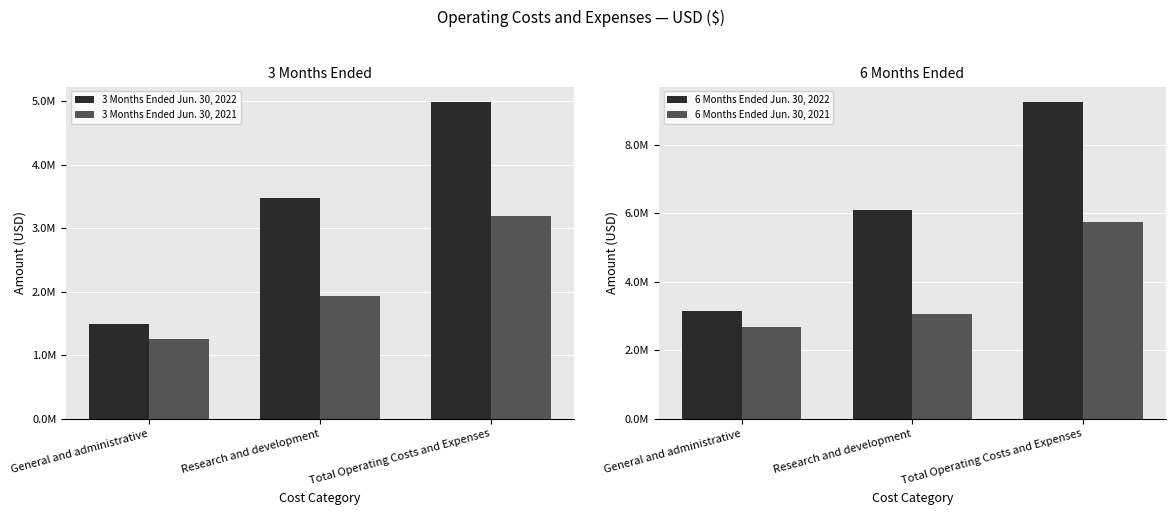

Reading right to left, transcribe all the data shown in this chart.

3 Months Ended Jun. 30, 2022: Total Operating Costs and Expenses=4985000	Research and development=3485000	General and administrative=1500000
3 Months Ended Jun. 30, 2021: Total Operating Costs and Expenses=3197000	Research and development=1932000	General and administrative=1265000
6 Months Ended Jun. 30, 2022: Total Operating Costs and Expenses=9237000	Research and development=6082000	General and administrative=3155000
6 Months Ended Jun. 30, 2021: Total Operating Costs and Expenses=5734000	Research and development=3049000	General and administrative=2685000